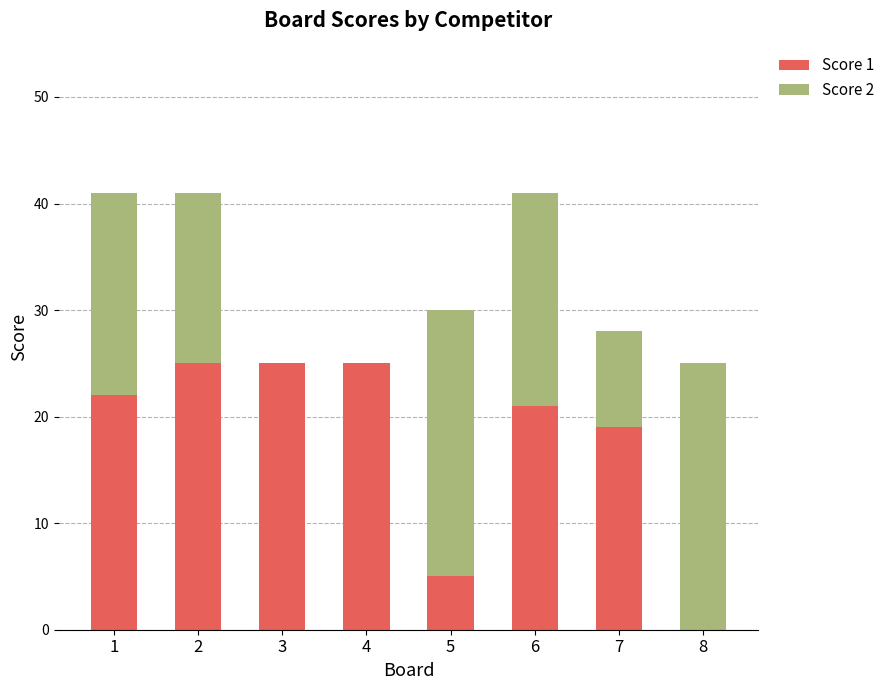

What is the highest value of the Score 1 series?

25